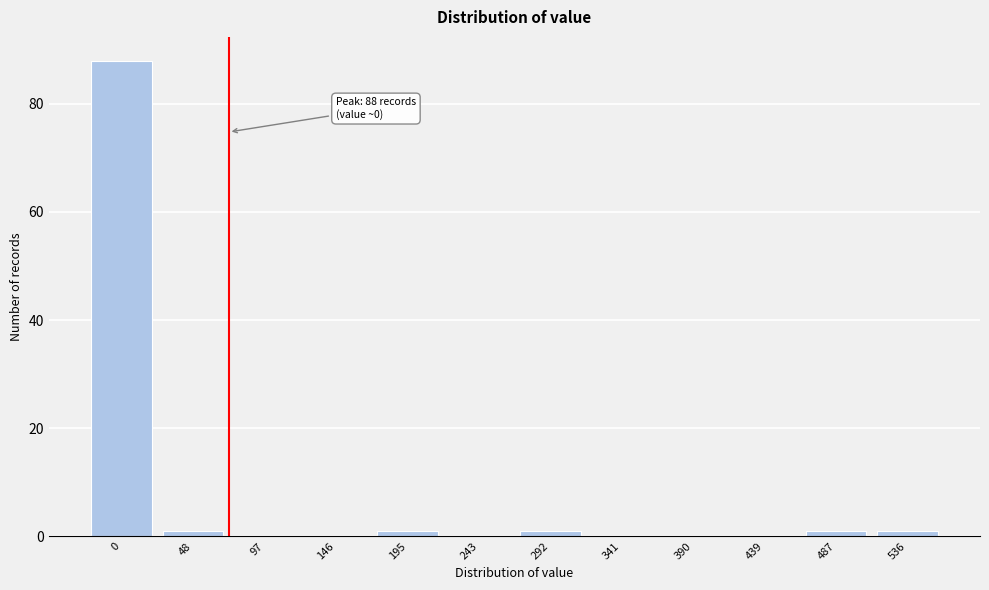

Reading left to right, what are all the values shown in this chart?

0=88	48=1	97=0	146=0	195=1	243=0	292=1	341=0	390=0	439=0	487=1	536=1